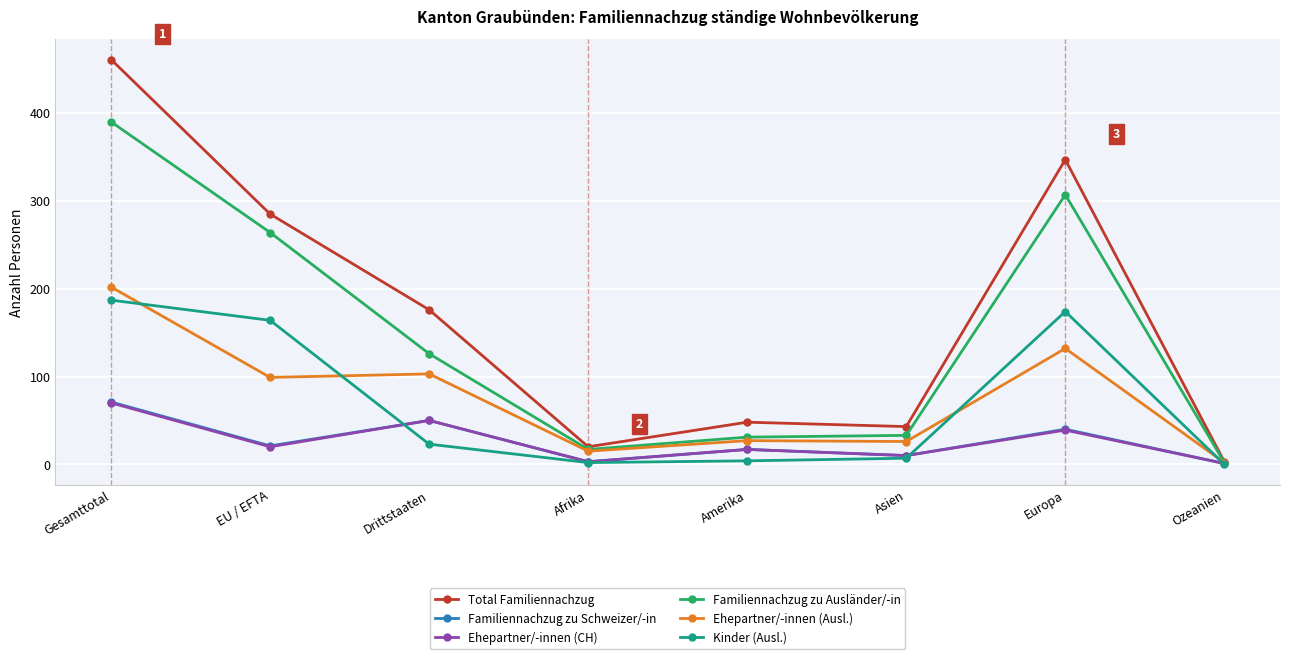

Where does the Kinder (Ausl.) series first go above 23?

Gesamttotal